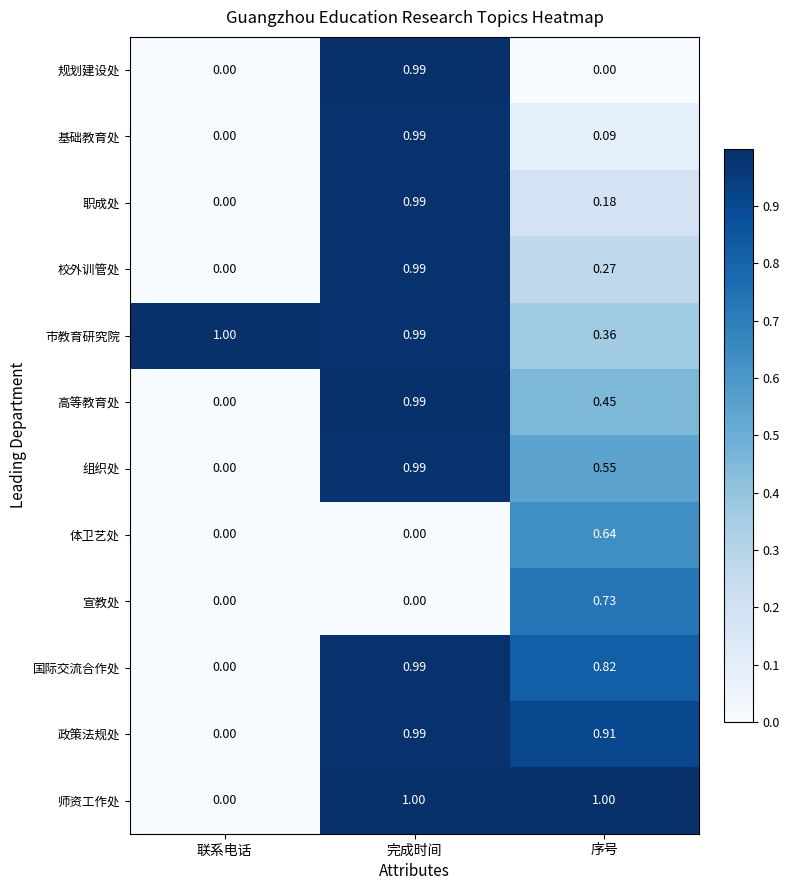

Where is 国际交流合作处 nearest to the value 0?

联系电话